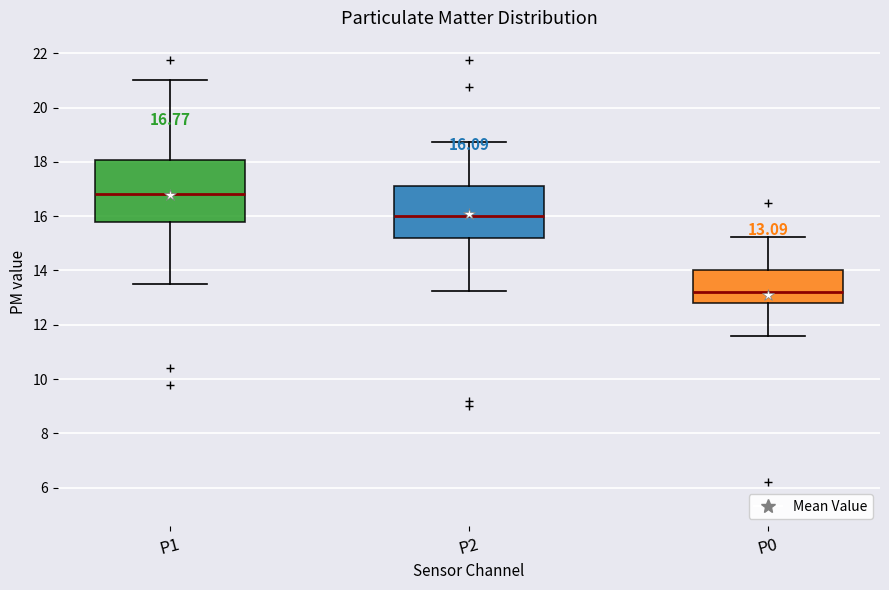

Which box has the highest median line?

P1